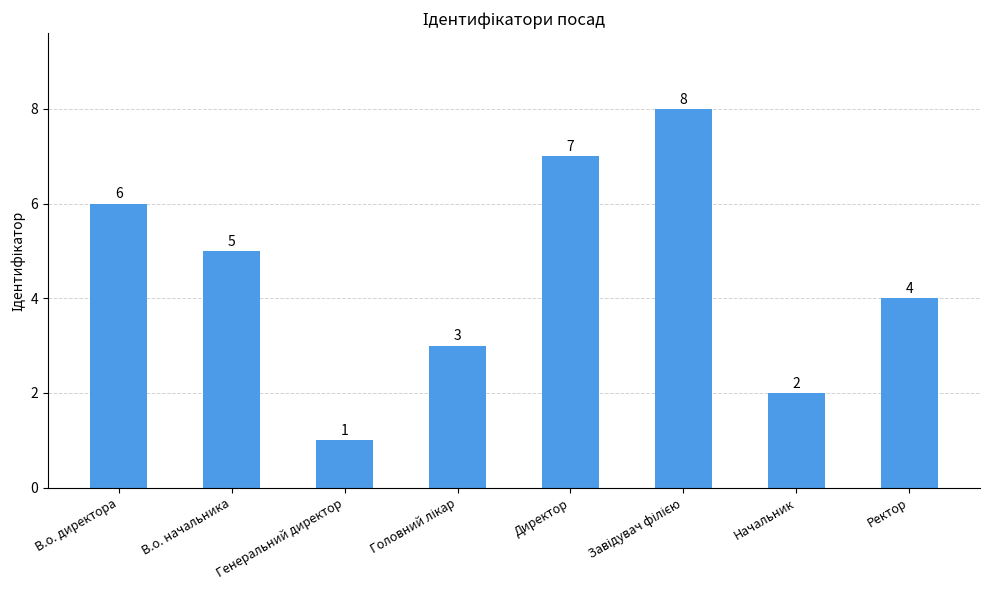

Where does the data first go above 5?

В.о. директора